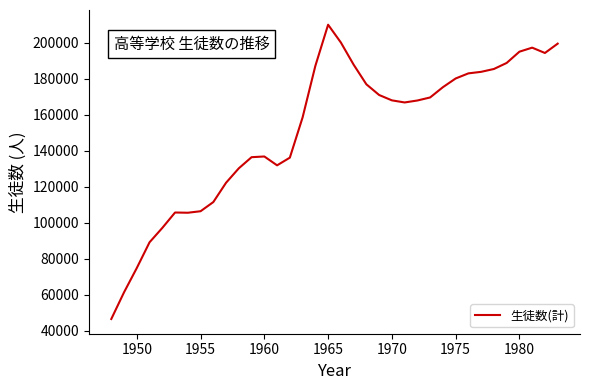

What is the difference between the second highest and second lowest values?

138674